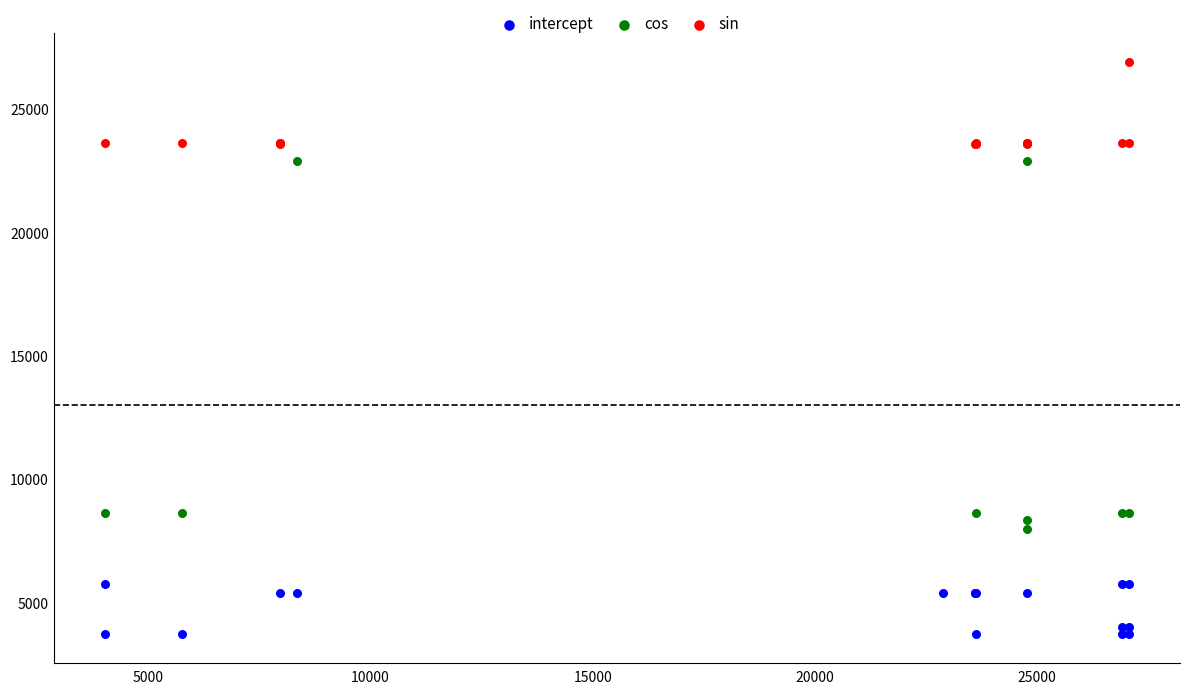

Which series has the largest Y range (max minus min)?

cos